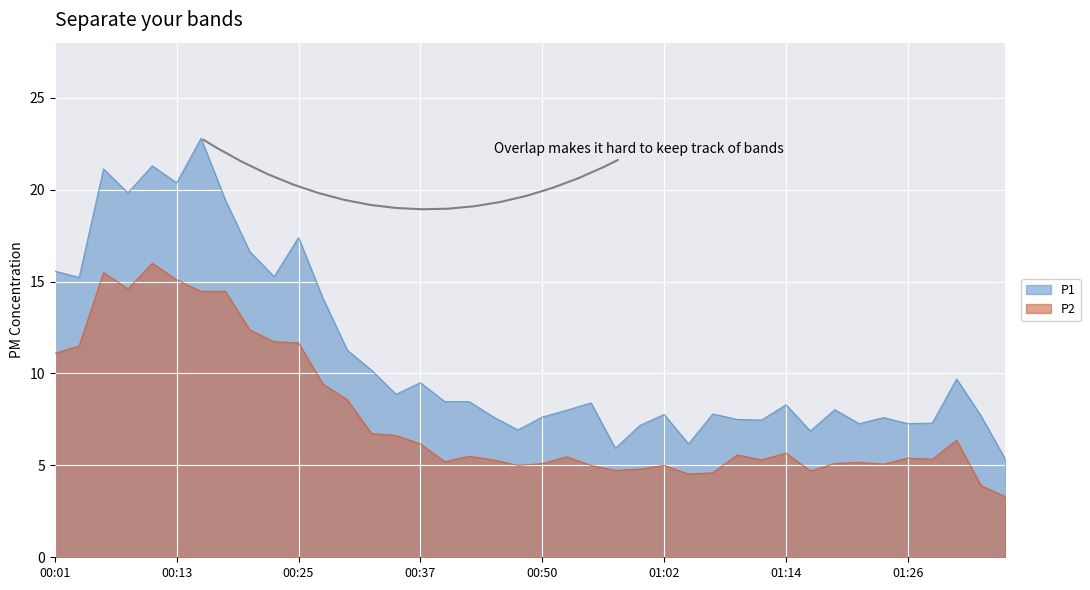

Where is P1 nearest to the value 14?

00:28